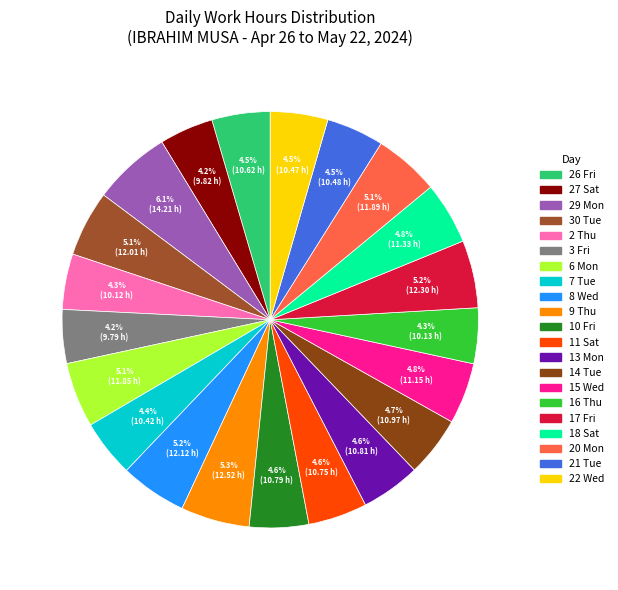

To the nearest percent, what portion does 29 Mon represent?

6%